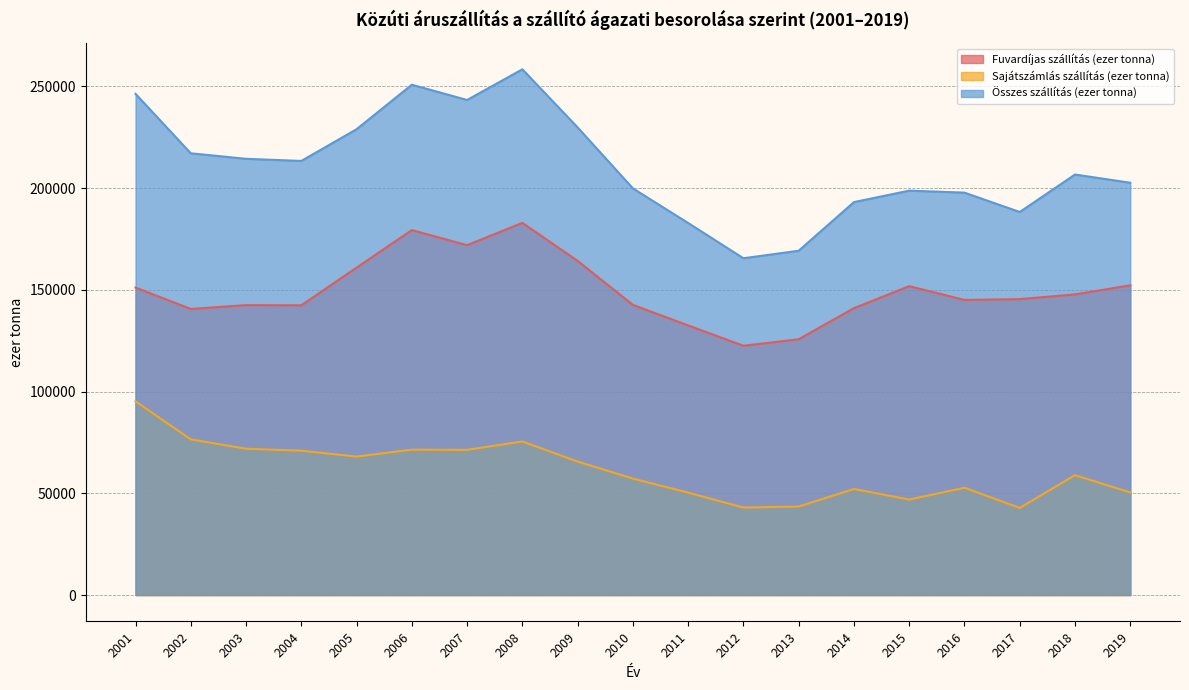

Reading left to right, transcribe all the data shown in this chart.

Fuvardíjas szállítás (ezer tonna): 2001=151109.0	2002=140600.0	2003=142483.0	2004=142391.0	2005=160903.0	2006=179344.0	2007=171943.0	2008=182907.0	2009=164221.0	2010=142602.0	2011=132507.0	2012=122511.5	2013=125706.0	2014=140995.0	2015=151807.0	2016=145022.0	2017=145436.0	2018=147757.1	2019=152215.3
Sajátszámlás szállítás (ezer tonna): 2001=95204.0	2002=76499.0	2003=71907.0	2004=70948.0	2005=68031.0	2006=71456.0	2007=71356.0	2008=75473.0	2009=65587.0	2010=57246.0	2011=50332.0	2012=43002.5	2013=43505.0	2014=52117.0	2015=46936.0	2016=52740.0	2017=42822.7	2018=58911.9	2019=50415.7
Összes szállítás (ezer tonna): 2001=246314.0	2002=217099.0	2003=214390.0	2004=213339.0	2005=228935.0	2006=250801.0	2007=243299.0	2008=258380.0	2009=229809.0	2010=199848.0	2011=182839.0	2012=165514.0	2013=169211.0	2014=193112.0	2015=198743.0	2016=197762.0	2017=188258.7	2018=206669.0	2019=202631.0